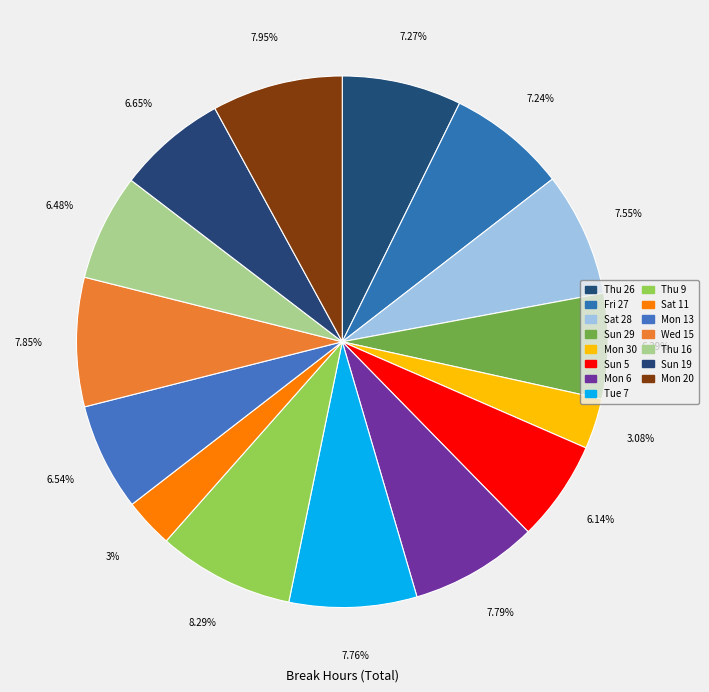

What portion of the pie excludes Thu 26?

92.7%